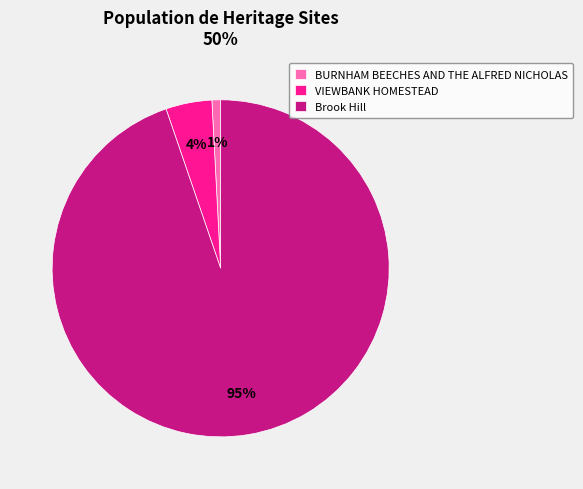

The BURNHAM BEECHES AND THE ALFRED NICHOLAS slice represents 11% of the pie. True or false?

False